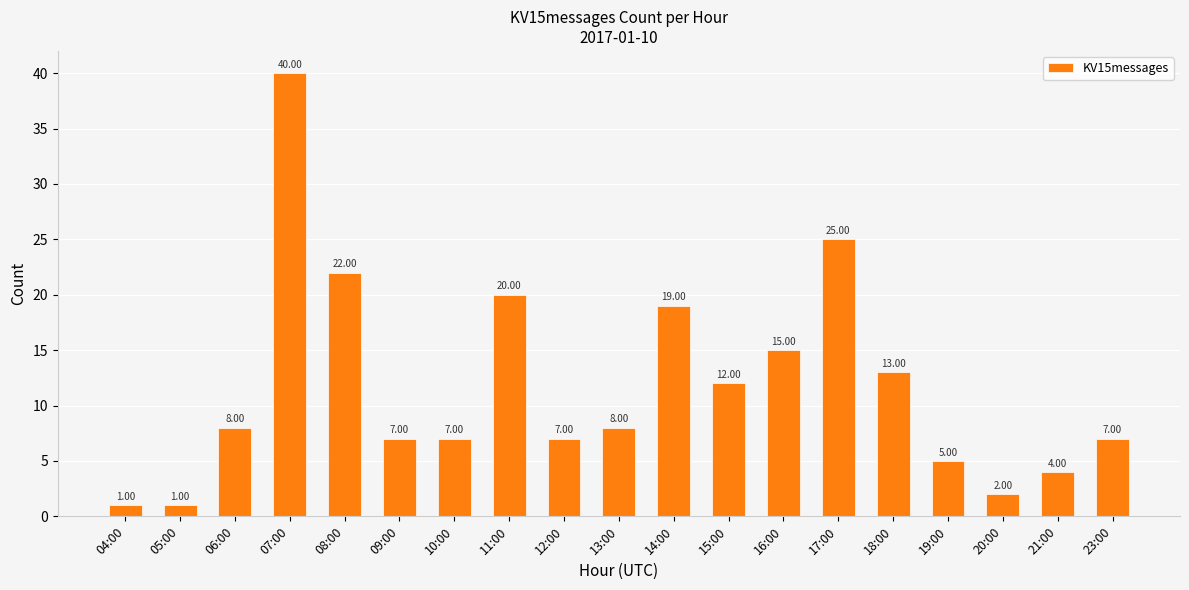

What is the label of the 10th bar from the left?

13:00